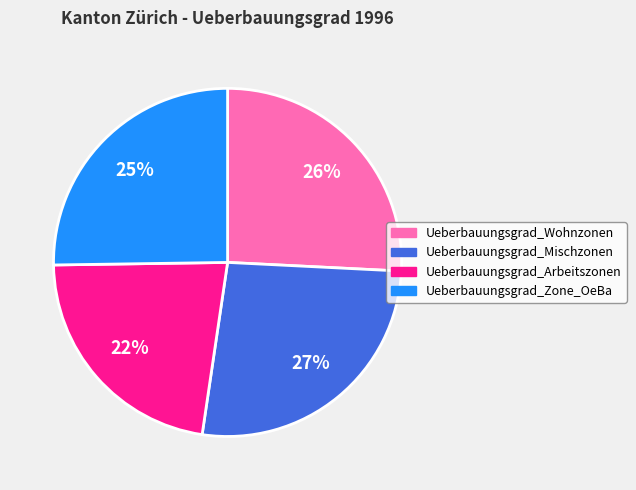

To the nearest percent, what is the combined percentage of Ueberbauungsgrad_Arbeitszonen and Ueberbauungsgrad_Wohnzonen?

48%